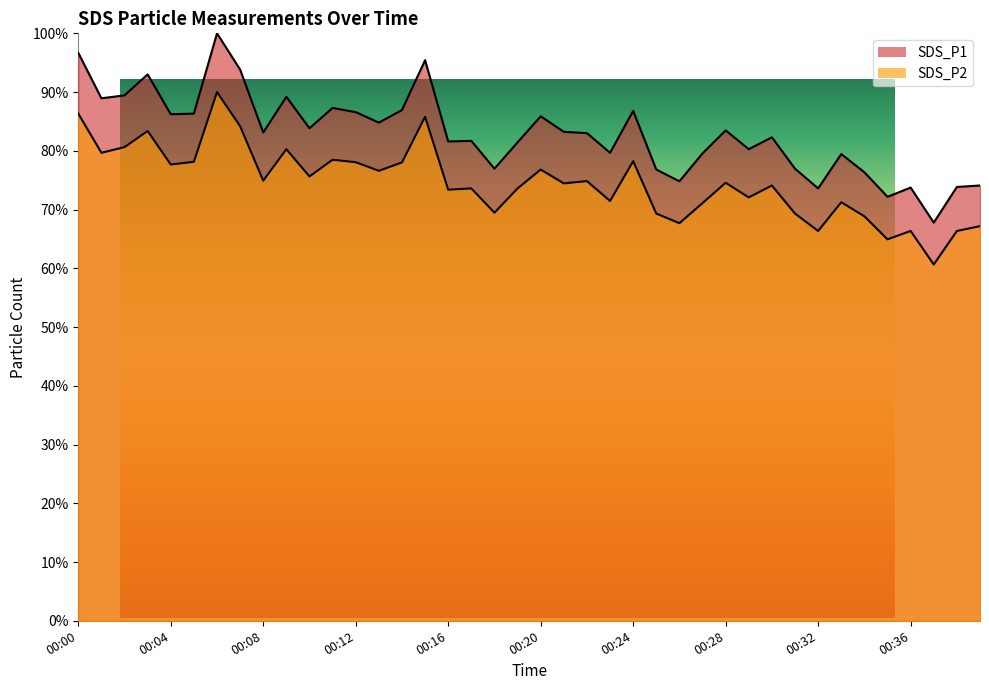

True or false: SDS_P1 has a value of 104.3 at 00:23.

False